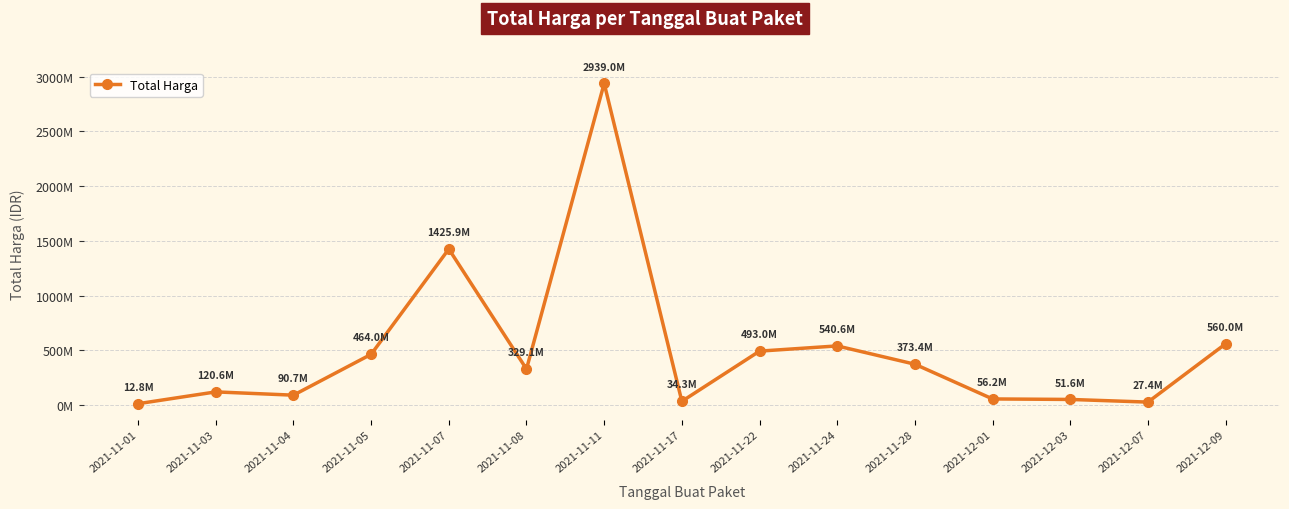

Where is the data nearest to the value 1475875370?

2021-11-07